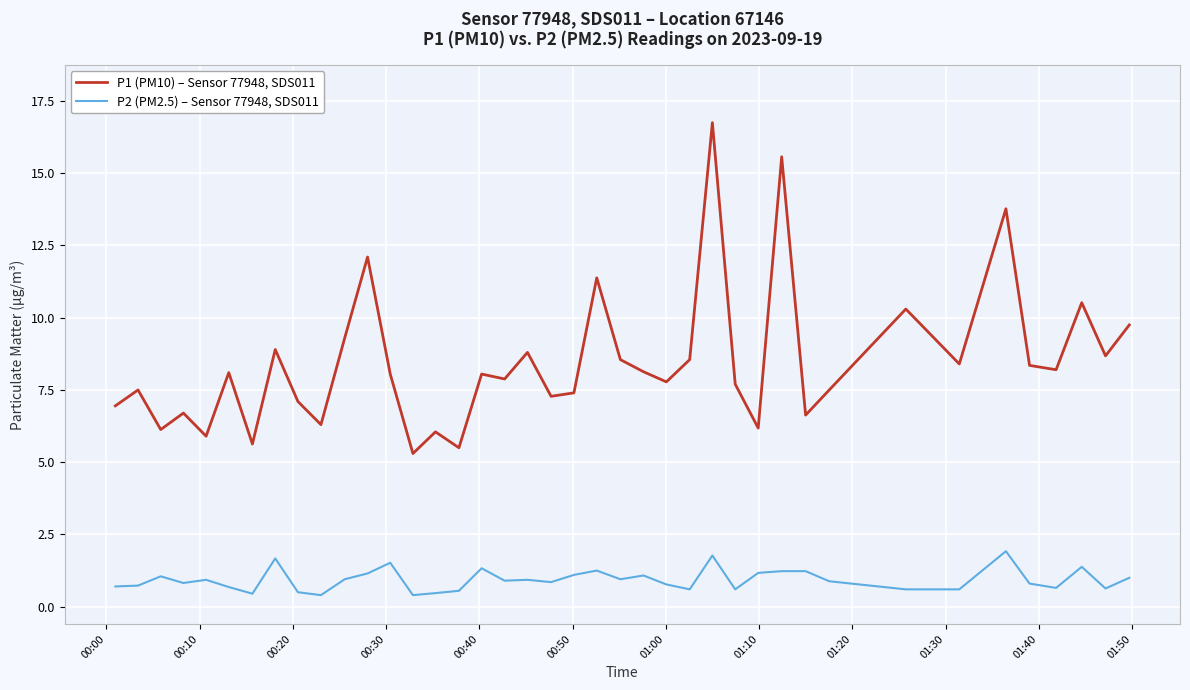

What is the difference between the maximum and minimum values in the P2 (PM2.5) – Sensor 77948, SDS011 series?

1.5